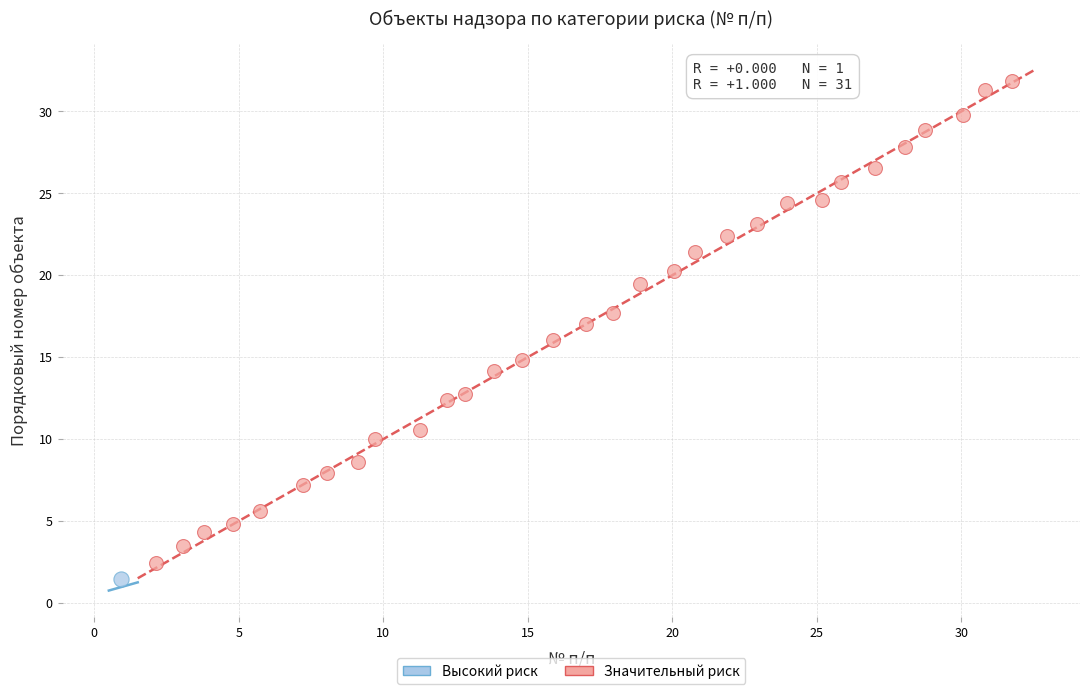

What are all the series names shown in the legend?

Высокий риск, Значительный риск